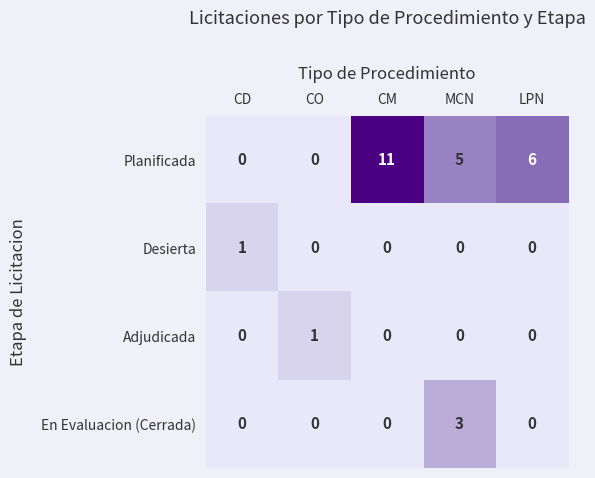

What is the difference between the Planificada values at LPN and CD?

6